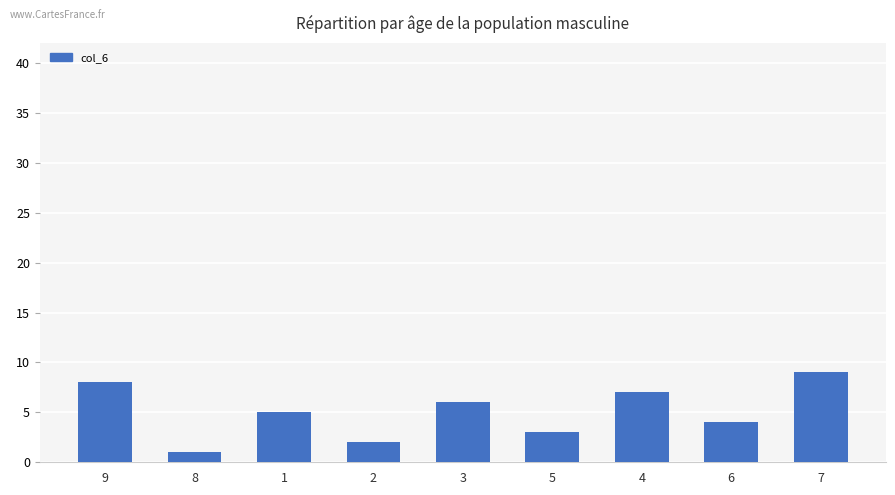

What is the sum of the values at 2 and 4?

9